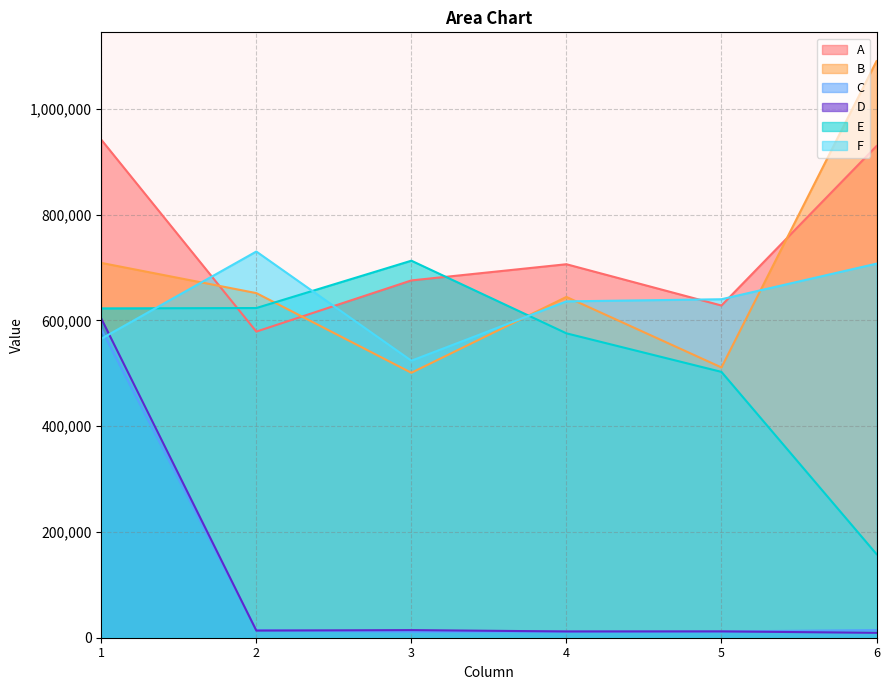

What is the value of the B point at the 3rd from the left?

500899